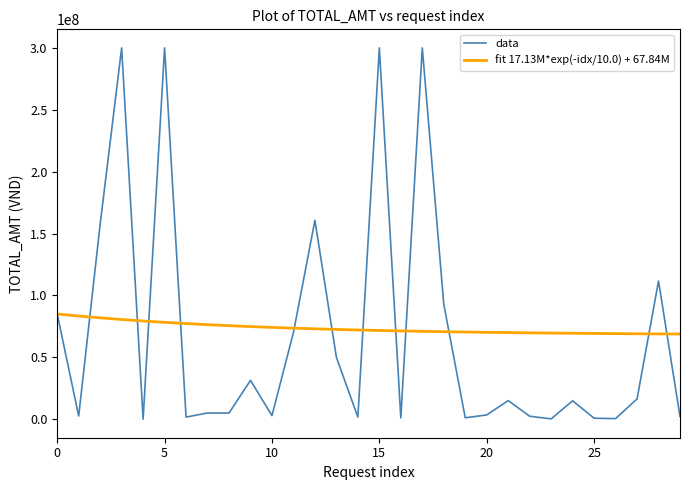

Rank the series by their average value, from lowest to highest.

data, fit 17.13M*exp(-idx/10.0) + 67.84M